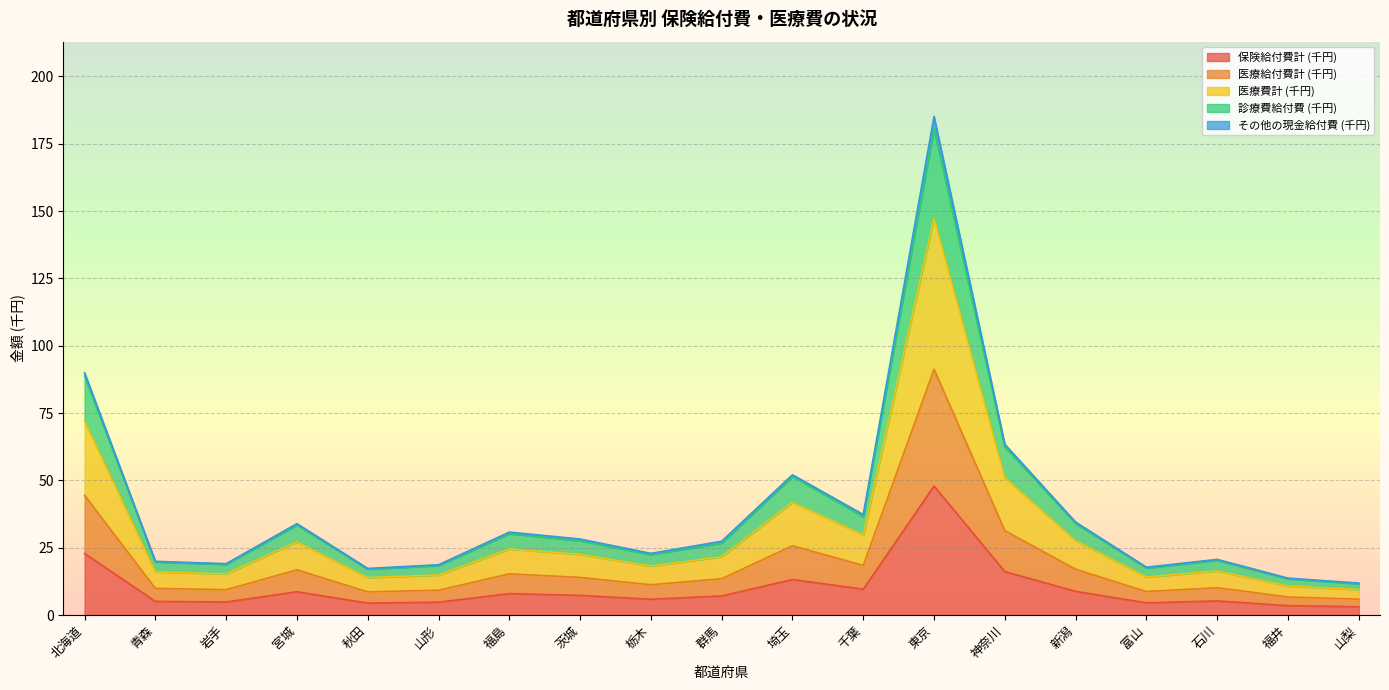

Is the value of 保険給付費計 (千円) at 福井 greater than the value of 診療費給付費 (千円) at 宮城?

No